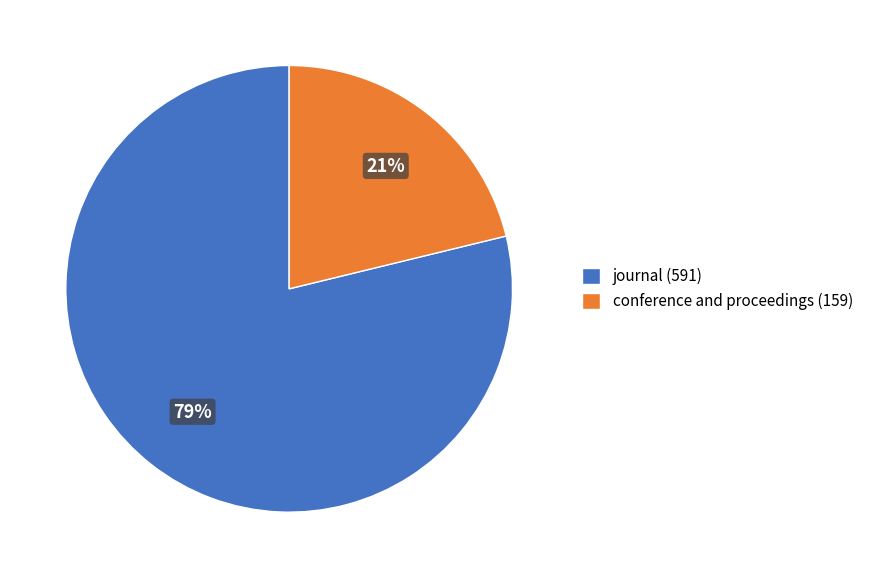

Count the number of slices in the pie.

2